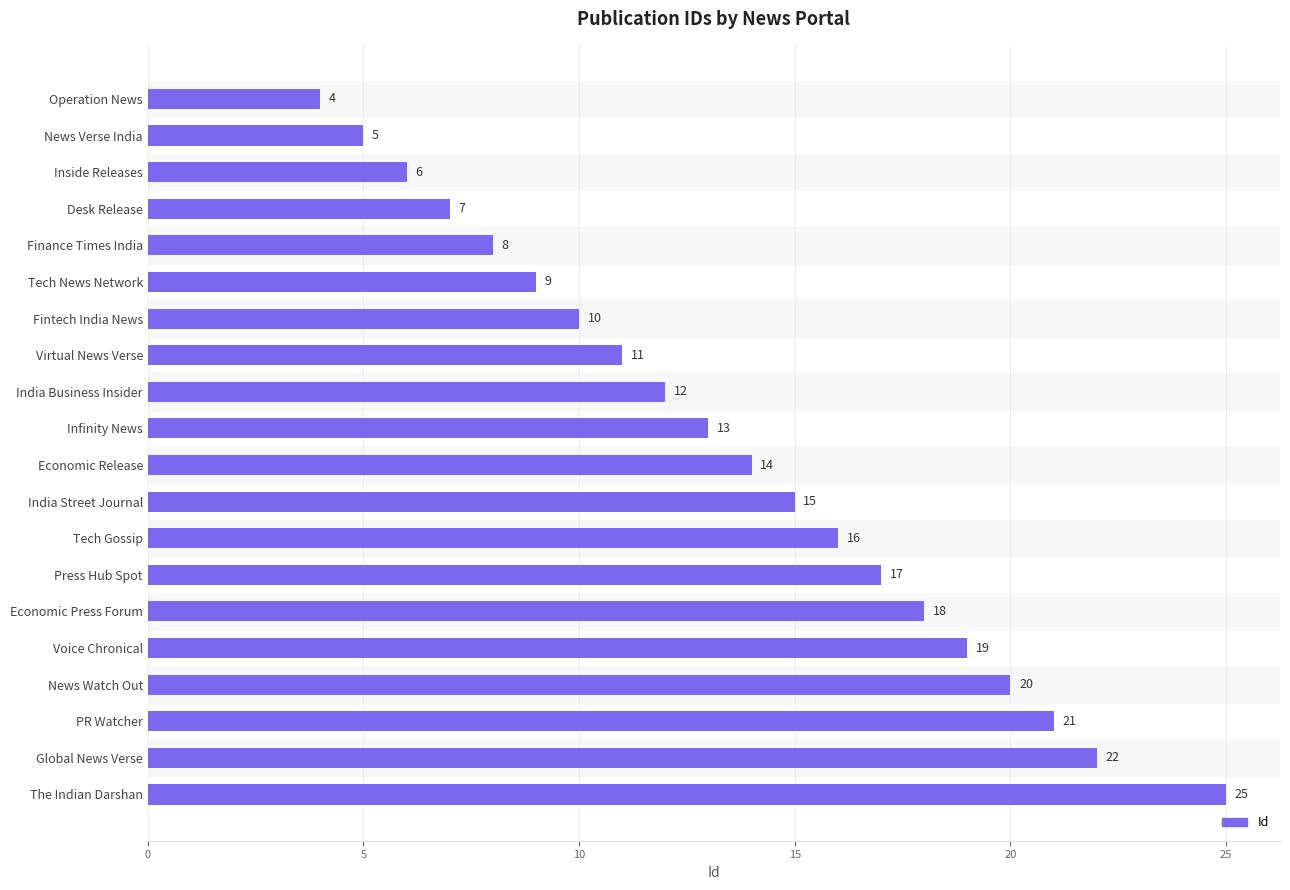

Is it true that the value at Virtual News Verse is 6?

False